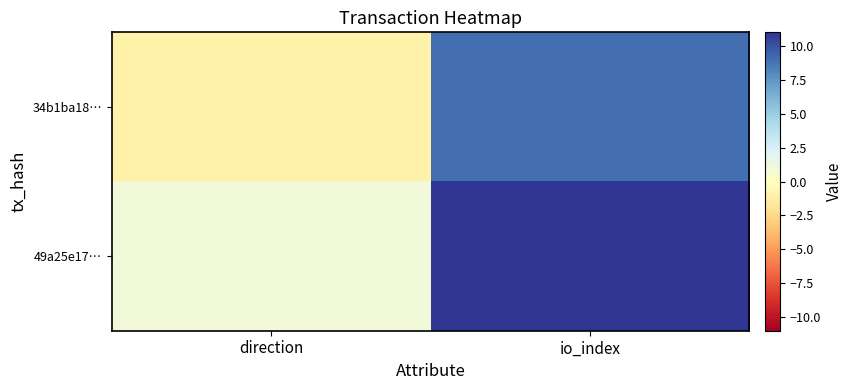

What is the maximum value shown in the chart?

11